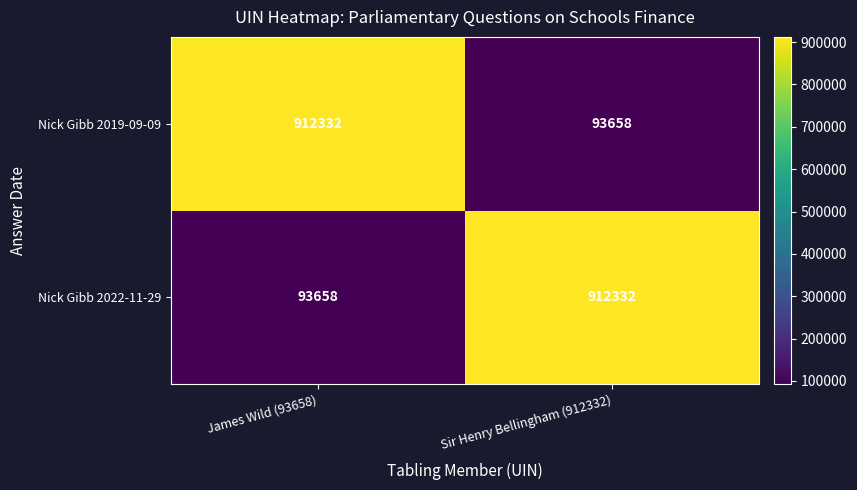

What is the total value across all series at Sir Henry Bellingham (912332)?

1005990